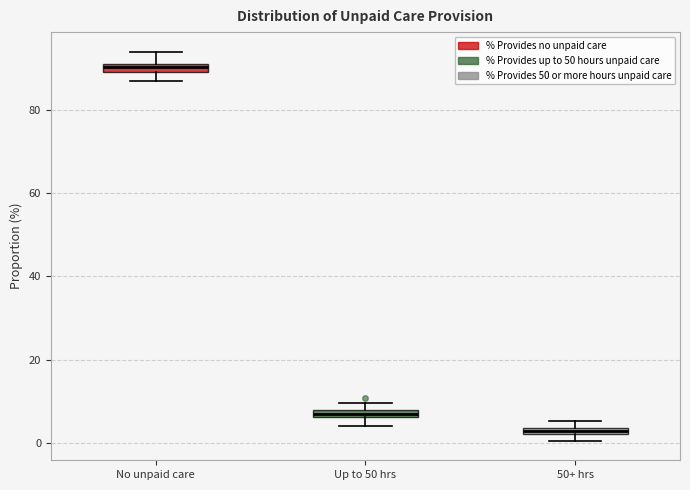

Which box has the lowest median line?

50+ hrs